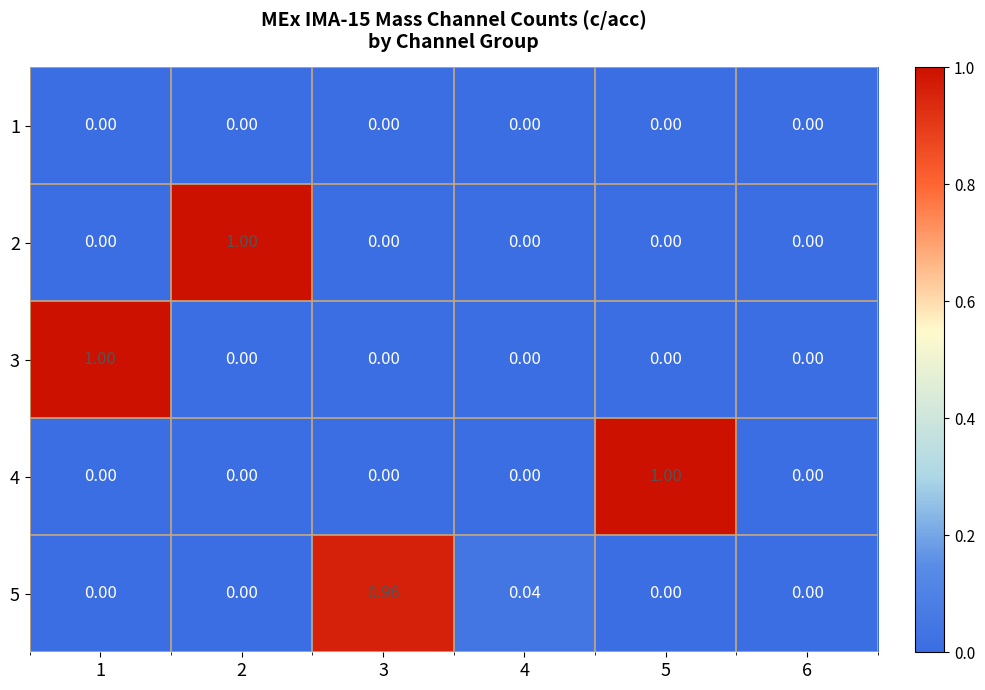

Count the number of categories in the chart.

6